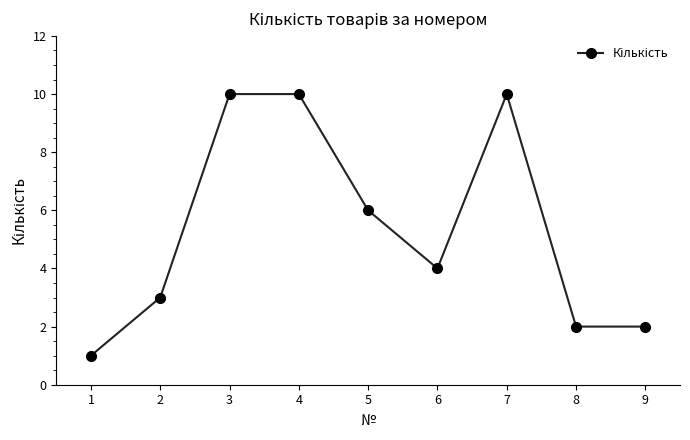

The chart shows a value of 6 at 5. True or false?

True